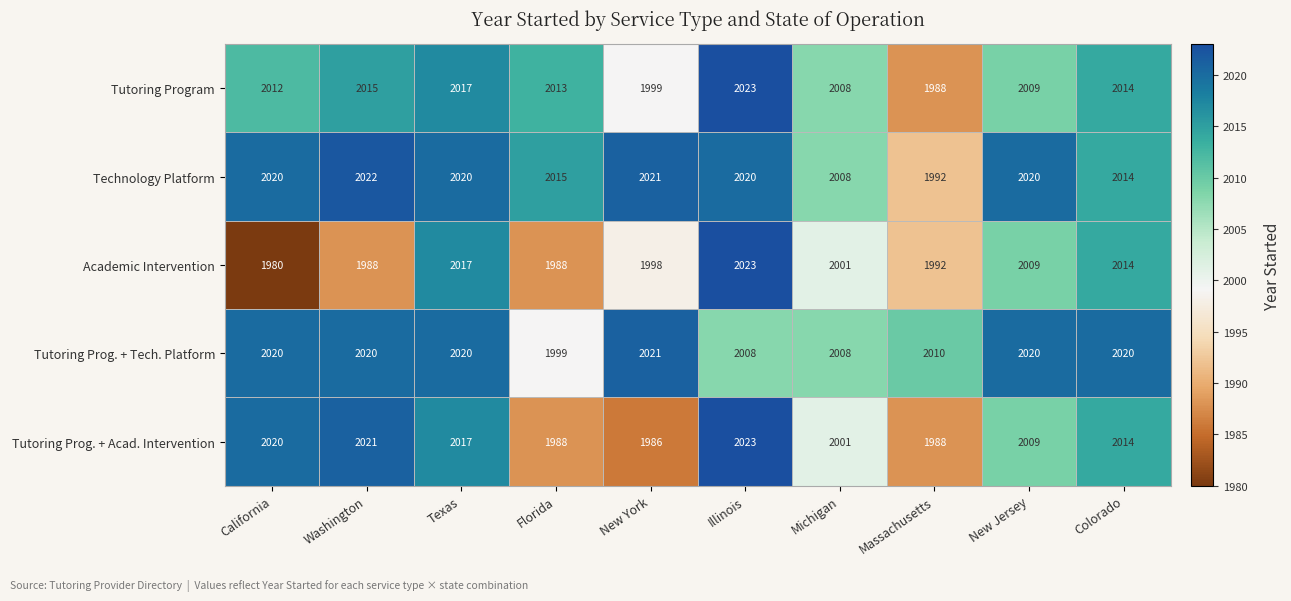

At Washington, list the series in order from largest to smallest.

Technology Platform, Tutoring Prog. + Acad. Intervention, Tutoring Prog. + Tech. Platform, Tutoring Program, Academic Intervention